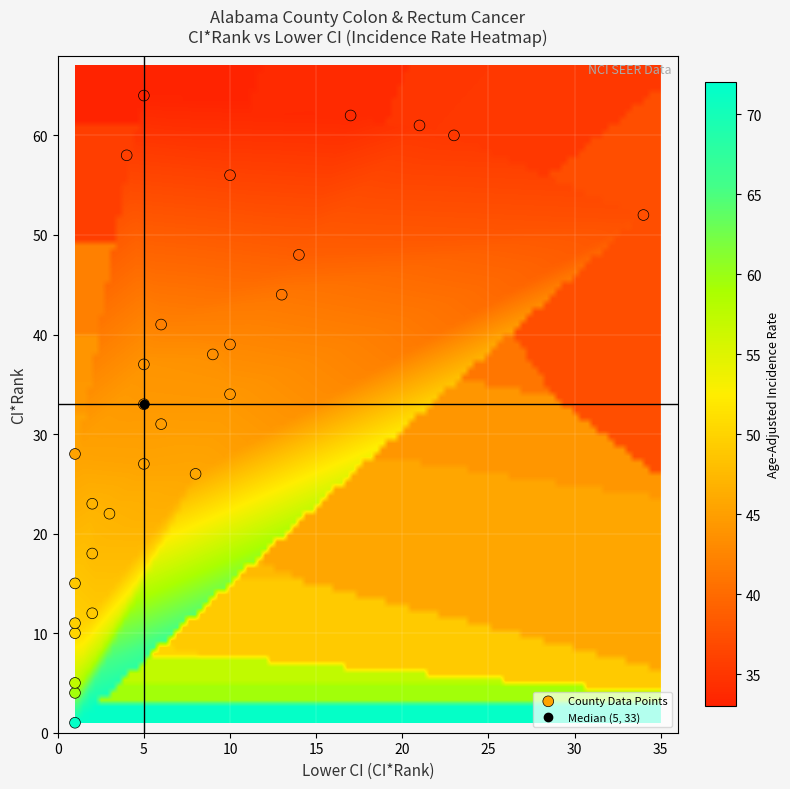

What is the range of Y values (max minus min)?

63